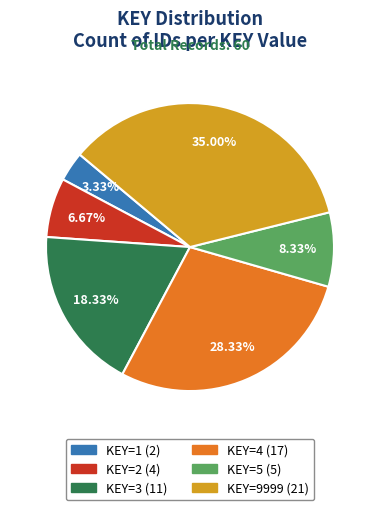

Is there any slice that represents more than half of the pie?

No